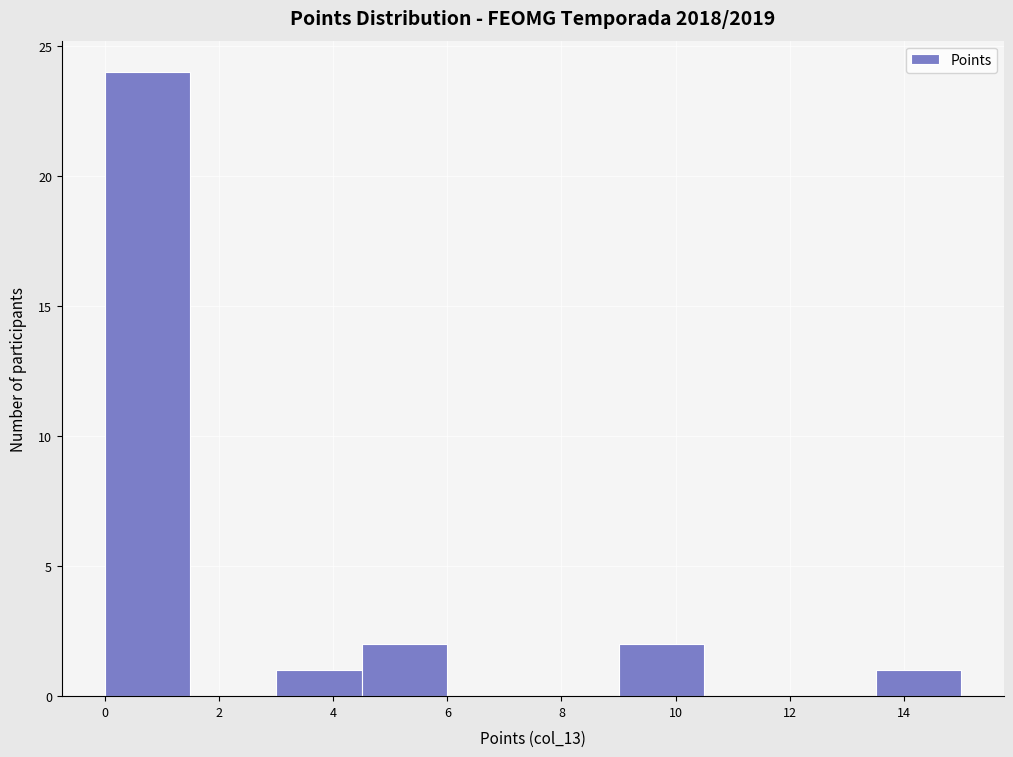

Reading left to right, list every bar in this chart as the range it spans on the x-axis followed by its height. Neither the bar edges nor the heights are printed on the chart, so give them approximately, as read against the axes.

0.0 to 1.5: 24
1.5 to 3.0: 0
3.0 to 4.5: 1
4.5 to 6.0: 2
6.0 to 7.5: 0
7.5 to 9.0: 0
9.0 to 10.5: 2
10.5 to 12.0: 0
12.0 to 13.5: 0
13.5 to 15.0: 1